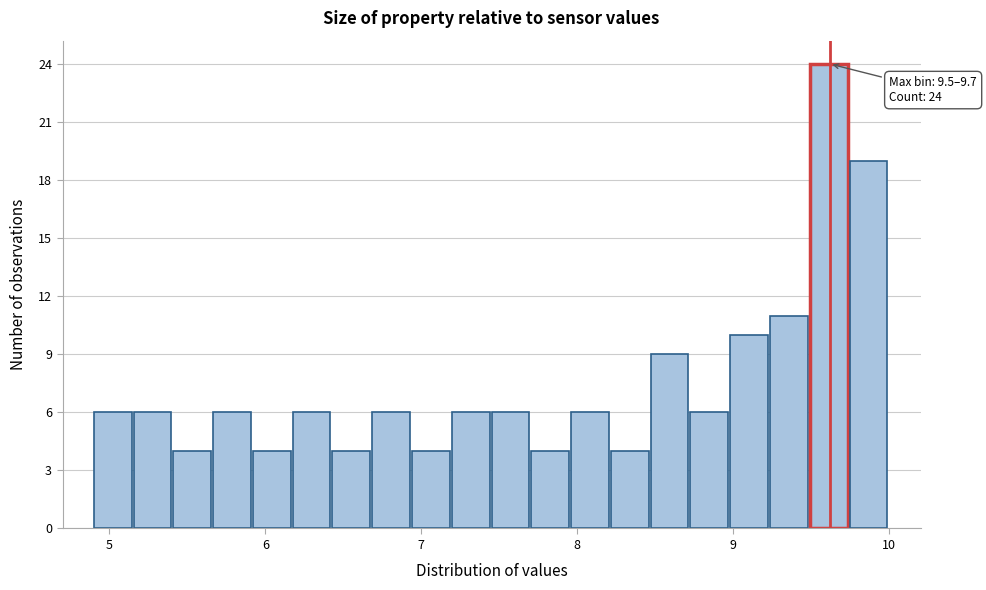

Around what value on the x-axis is the tallest bar? Give the approximate position of its centre, as read against the axis.

9.6